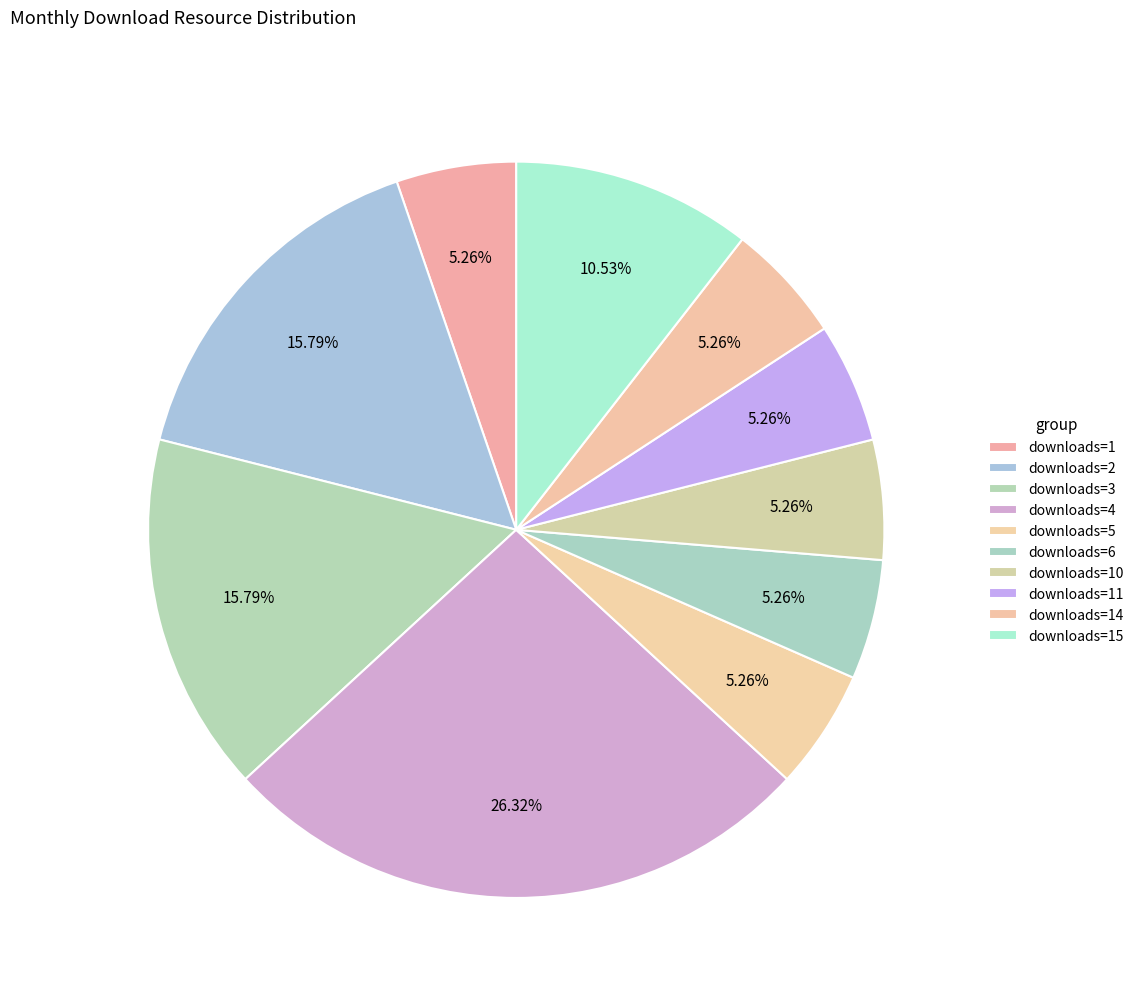

Count the number of slices in the pie.

10